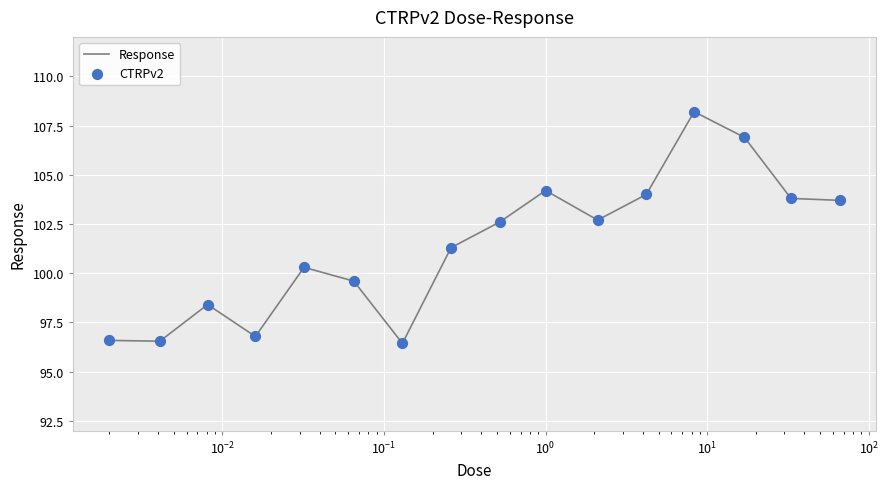

What is the minimum value shown in the chart?

96.4